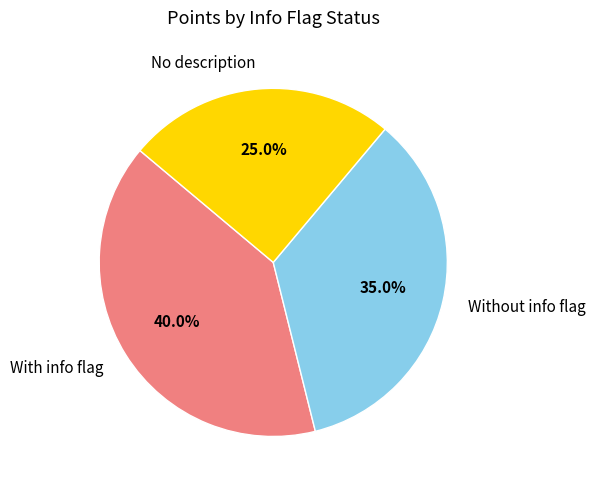

Is there a majority slice in this chart?

No